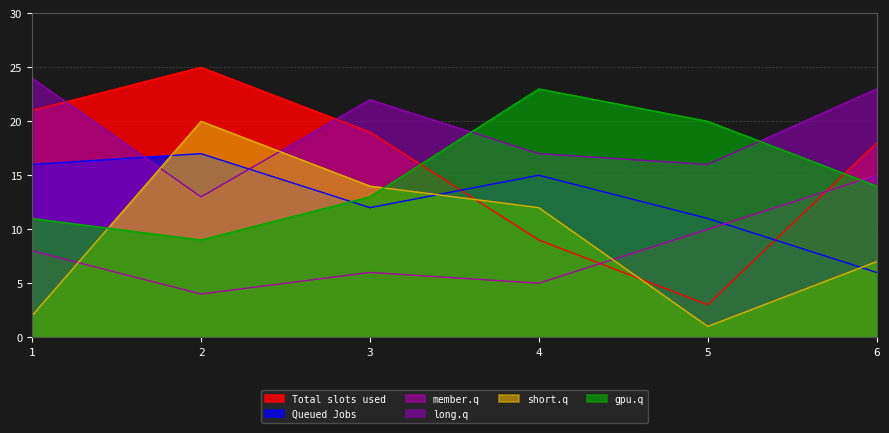

List the series in order of their peak value, lowest first.

member.q, Queued Jobs, short.q, gpu.q, long.q, Total slots used